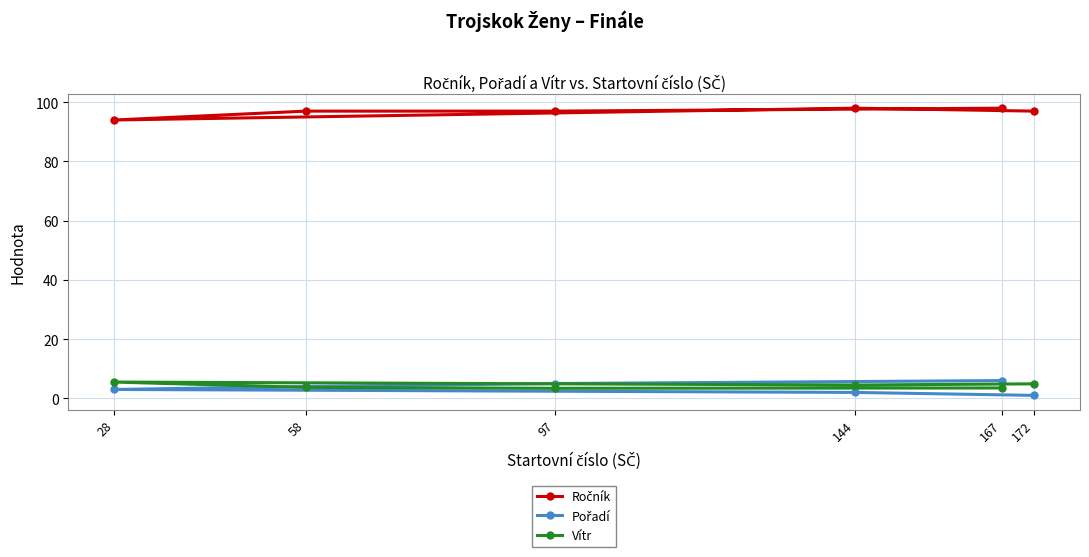

Where is the first local maximum for Vítr?

28